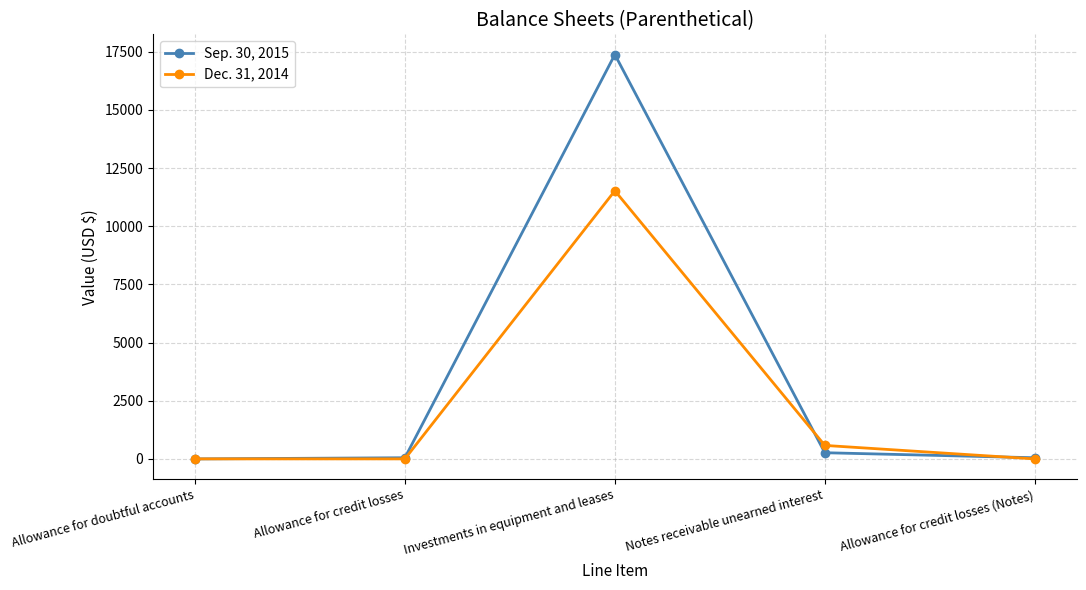

At which category is the sum across all series the highest?

Investments in equipment and leases